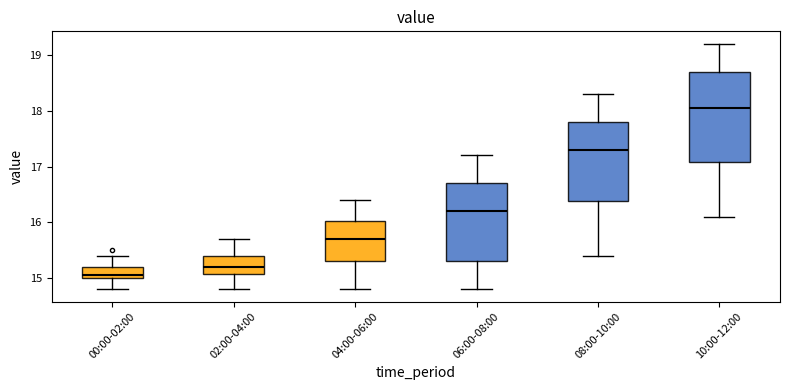

Reading left to right, read every box against the y-axis: the position of its median line, the range the box covers, and the ends of its whiskers. The values are not printed on the chart, so give them approximately, as read against the axis.

00:00-02:00: median 15.1, box 15.0 to 15.2, whiskers 14.8 to 15.4
02:00-04:00: median 15.2, box 15.1 to 15.4, whiskers 14.8 to 15.7
04:00-06:00: median 15.7, box 15.3 to 16.0, whiskers 14.8 to 16.4
06:00-08:00: median 16.2, box 15.3 to 16.7, whiskers 14.8 to 17.2
08:00-10:00: median 17.3, box 16.4 to 17.8, whiskers 15.4 to 18.3
10:00-12:00: median 18.1, box 17.1 to 18.7, whiskers 16.1 to 19.2